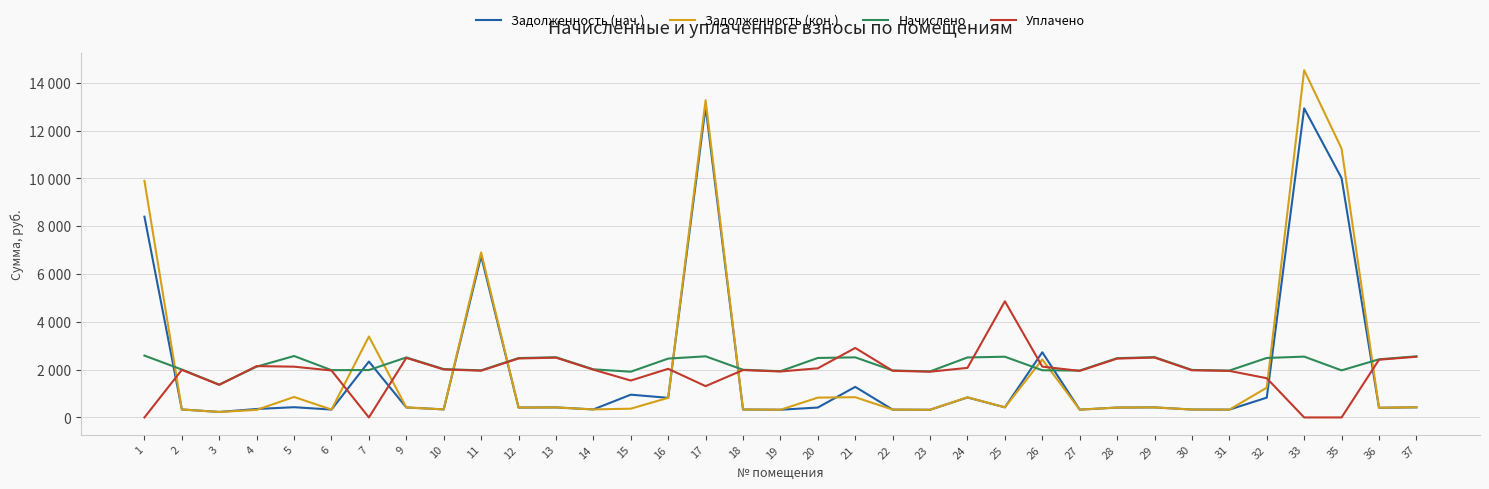

Which series changed the most between 5 and 6?

Начислено